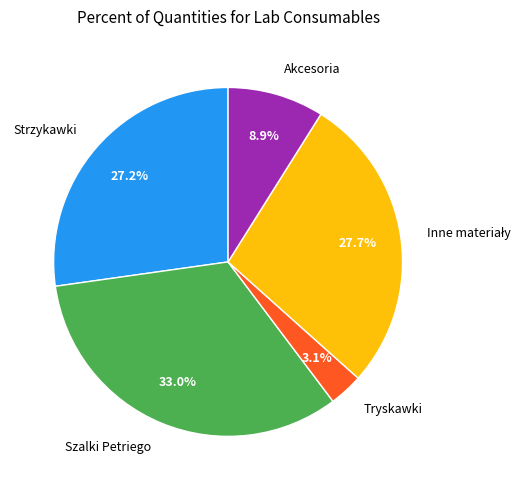

Which slice is the smallest?

Tryskawki